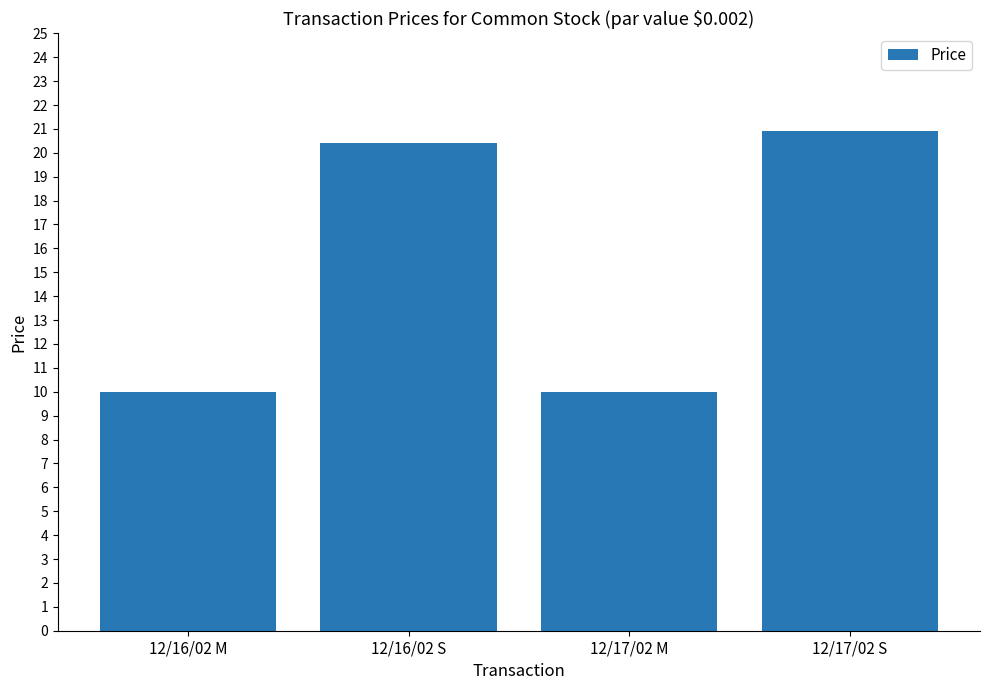

What is the difference between the values at 12/16/02 S and 12/17/02 S?

0.5